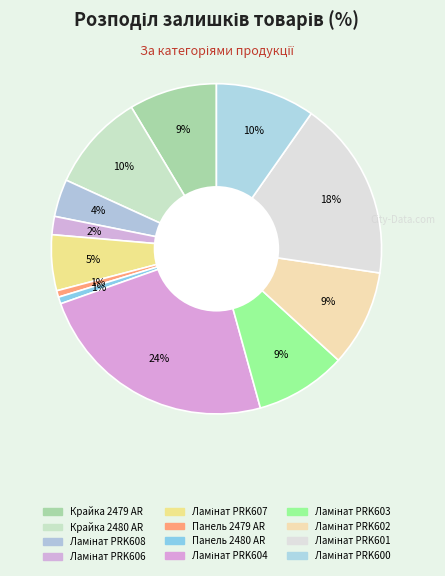

What is the ratio of the value at Ламінат PRK607 to the value at Ламінат PRK603?

0.6